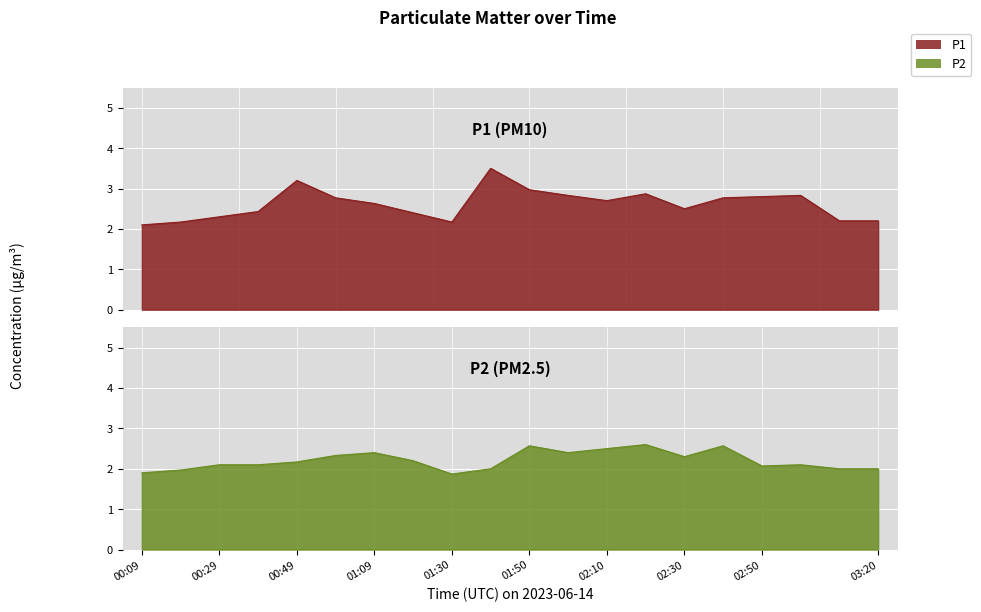

Reading left to right, extract all data points from this chart.

P1: 00:09=2.1	00:19=2.2	00:29=2.3	00:39=2.4	00:49=3.2	00:59=2.8	01:09=2.6	01:19=2.4	01:30=2.2	01:40=3.5	01:50=3.0	02:00=2.8	02:10=2.7	02:20=2.9	02:30=2.5	02:40=2.8	02:50=2.8	03:00=2.8	03:10=2.2	03:20=2.2
P2: 00:09=1.9	00:19=2.0	00:29=2.1	00:39=2.1	00:49=2.2	00:59=2.3	01:09=2.4	01:19=2.2	01:30=1.9	01:40=2.0	01:50=2.6	02:00=2.4	02:10=2.5	02:20=2.6	02:30=2.3	02:40=2.6	02:50=2.1	03:00=2.1	03:10=2.0	03:20=2.0